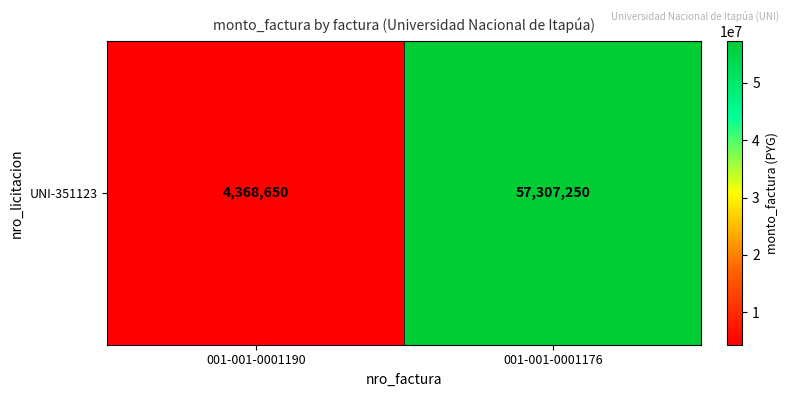

At which category does the chart reach its minimum across all series?

001-001-0001190